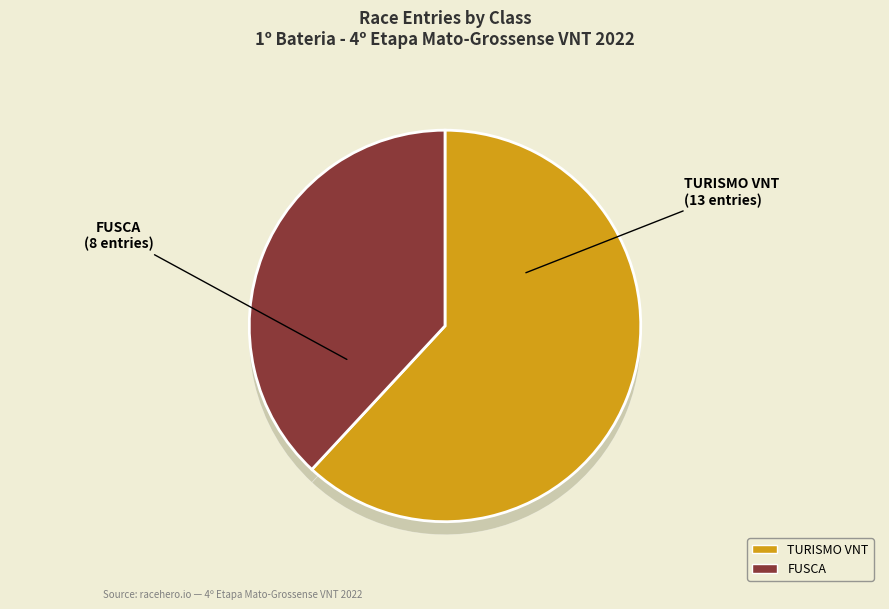

Approximately how many times larger is the value at TURISMO VNT compared to FUSCA?

1.6